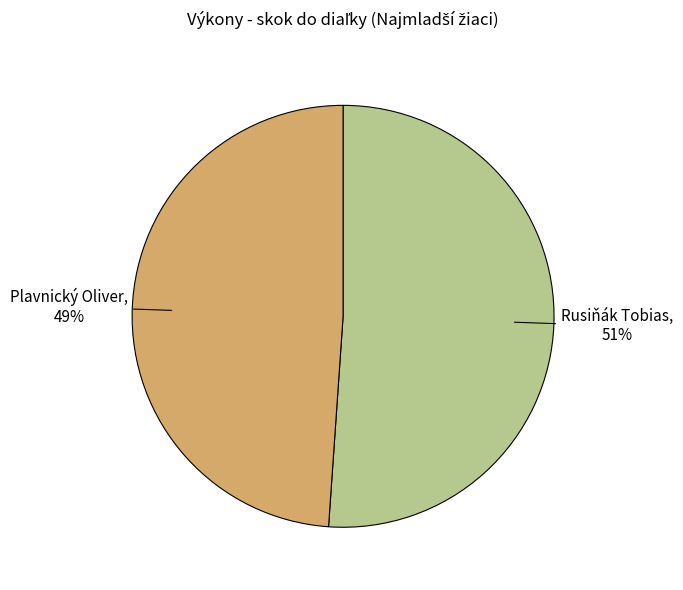

Is there a majority slice in this chart?

Yes